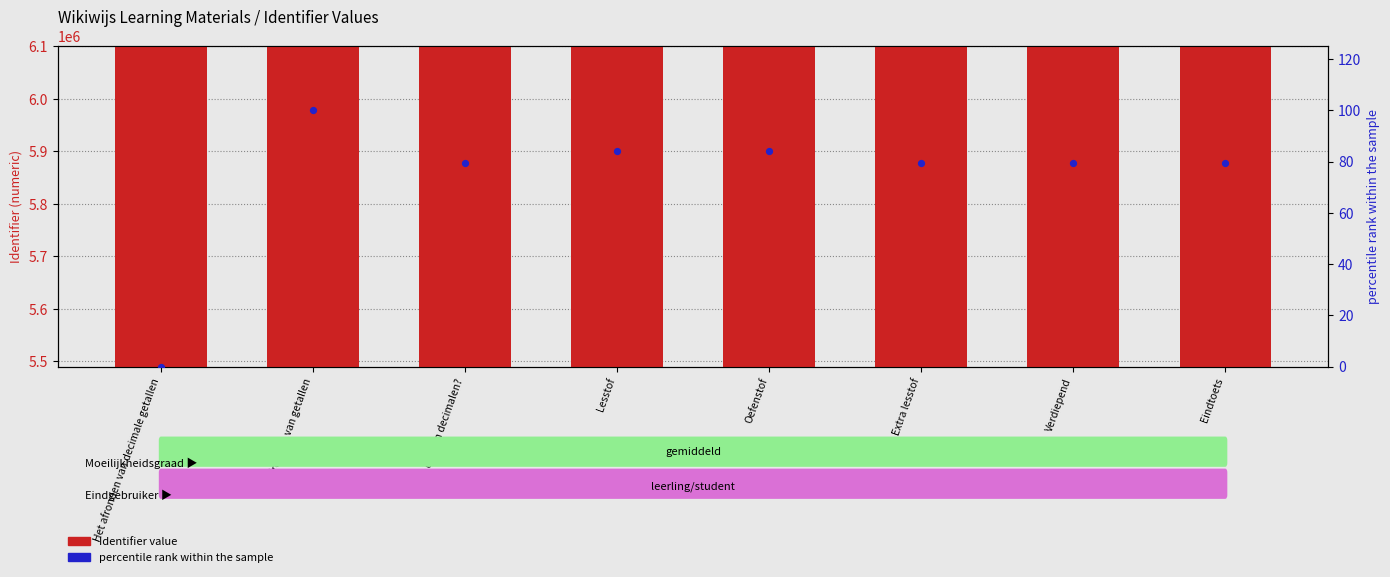

What are all the series names shown in the legend?

Identifier value, percentile rank within the sample